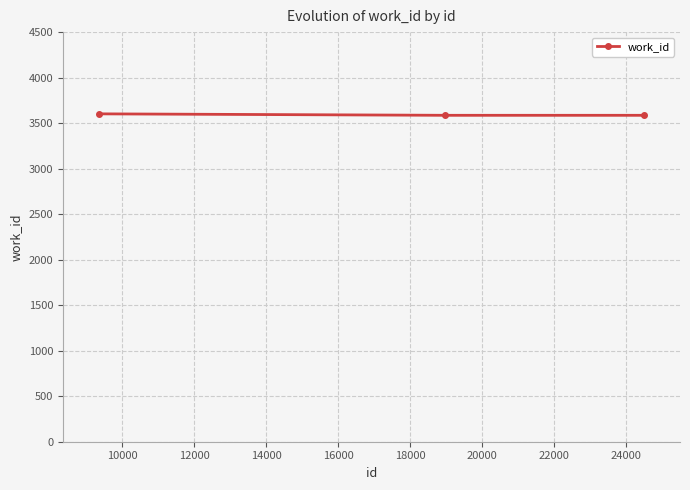

What is the minimum value shown in the chart?

3586